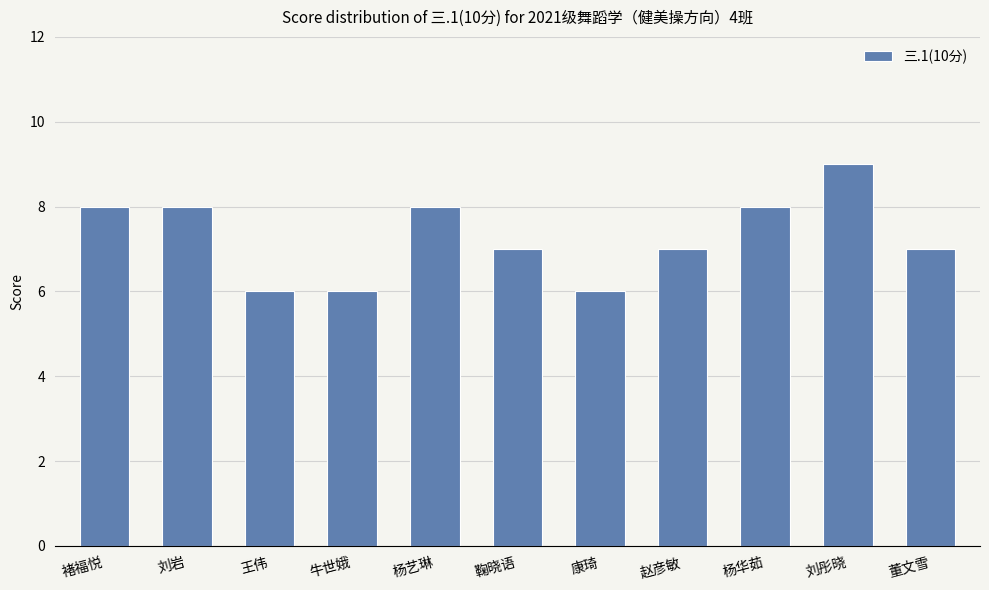

Reading right to left, extract all data points from this chart.

7	9	8	7	6	7	8	6	6	8	8